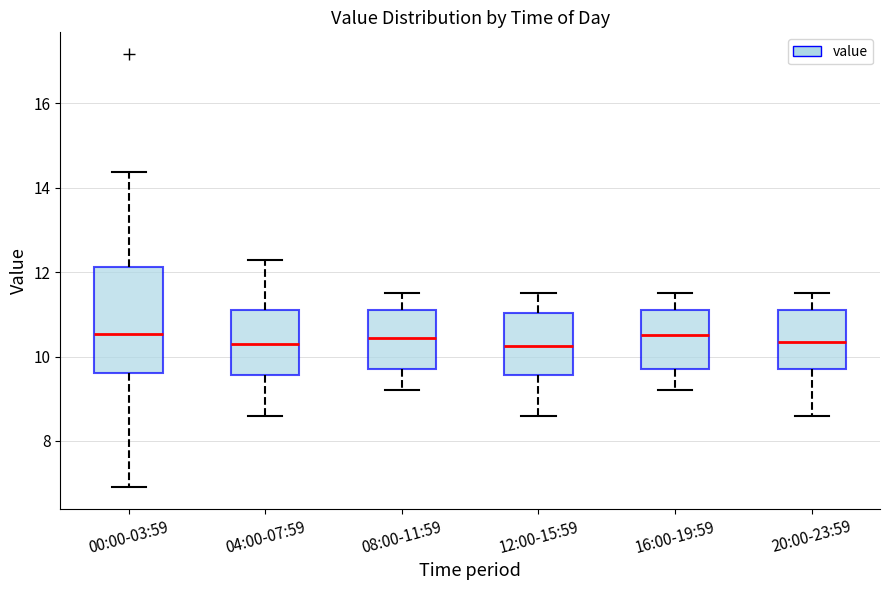

Which box is the tallest, from its lower edge to its upper edge?

00:00-03:59